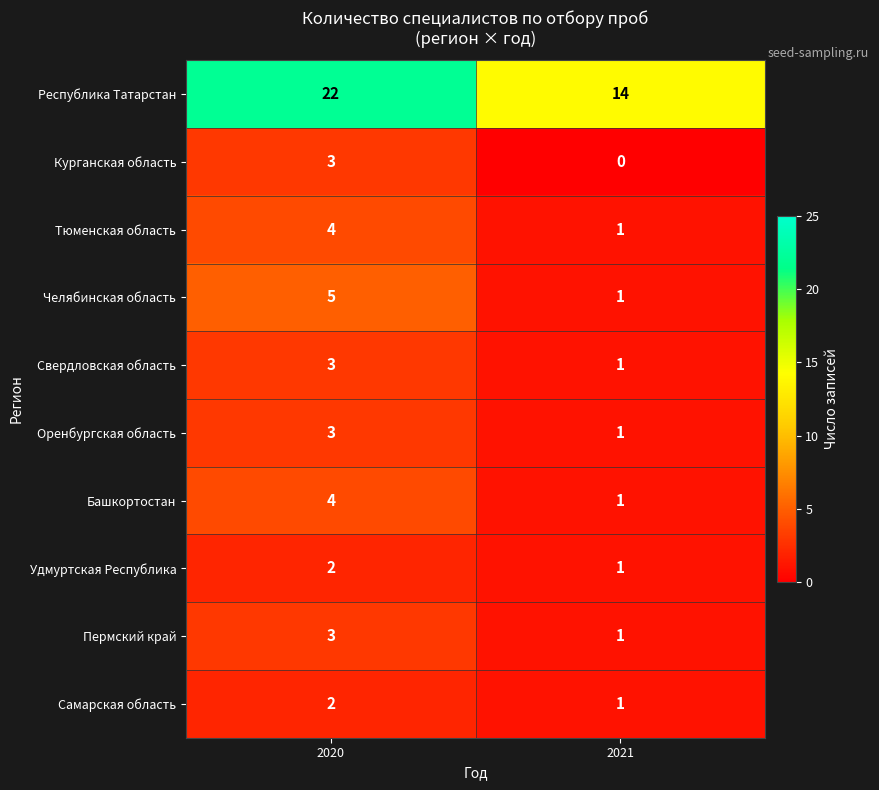

What is the difference between the maximum and minimum values in the Республика Татарстан series?

8